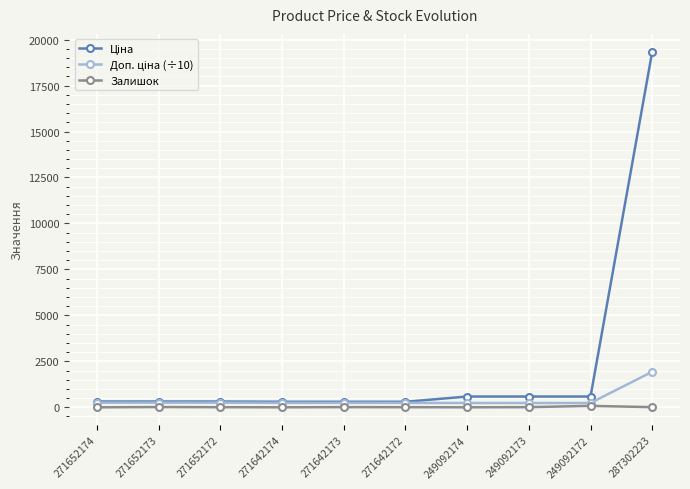

What position from the left is 249092172?

9